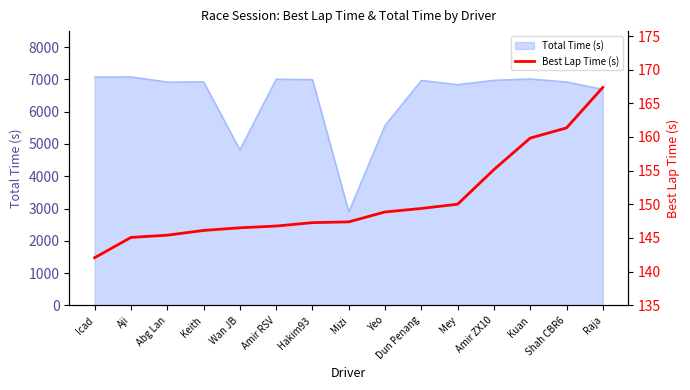

At which label is Total Time (s) closest to 4990?

Wan JB